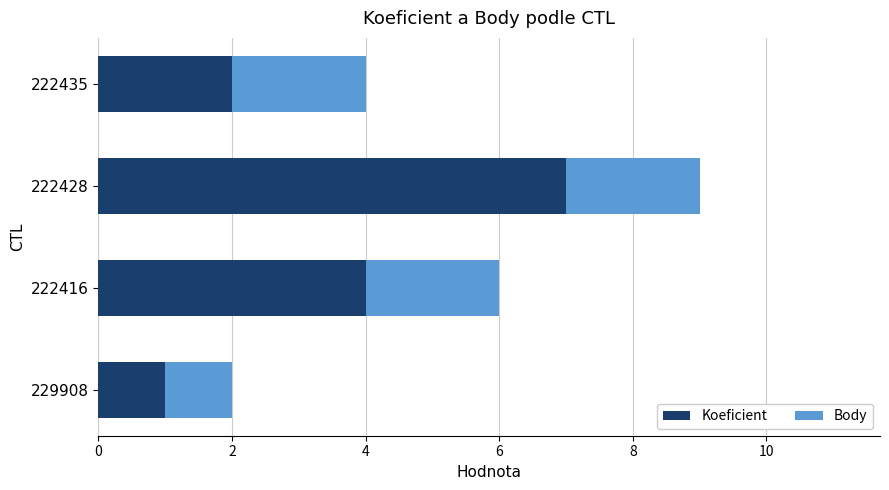

Rank the categories by Koeficient value from highest to lowest.

222428, 222416, 222435, 229908